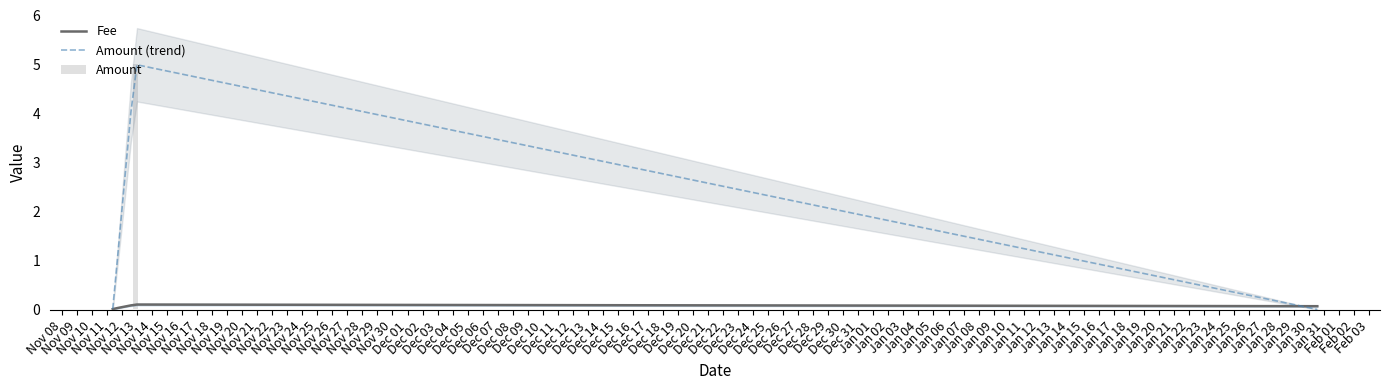

Is it true that Amount equals 0.0 at 2019-11-11 09:18:49?

True